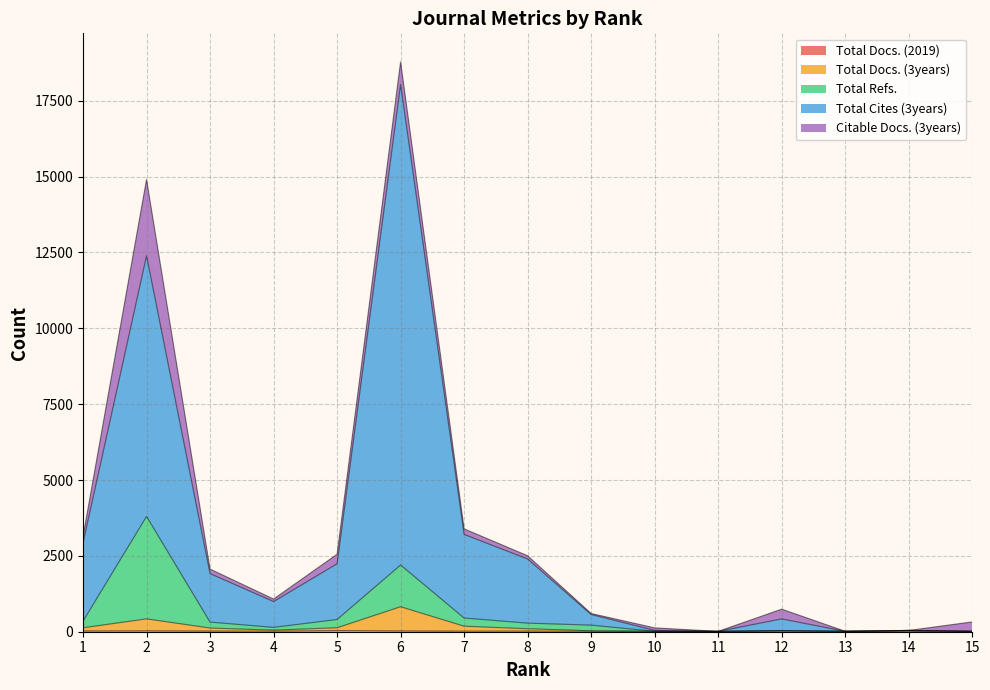

How many data points in Total Cites (3years) are above 994?

7